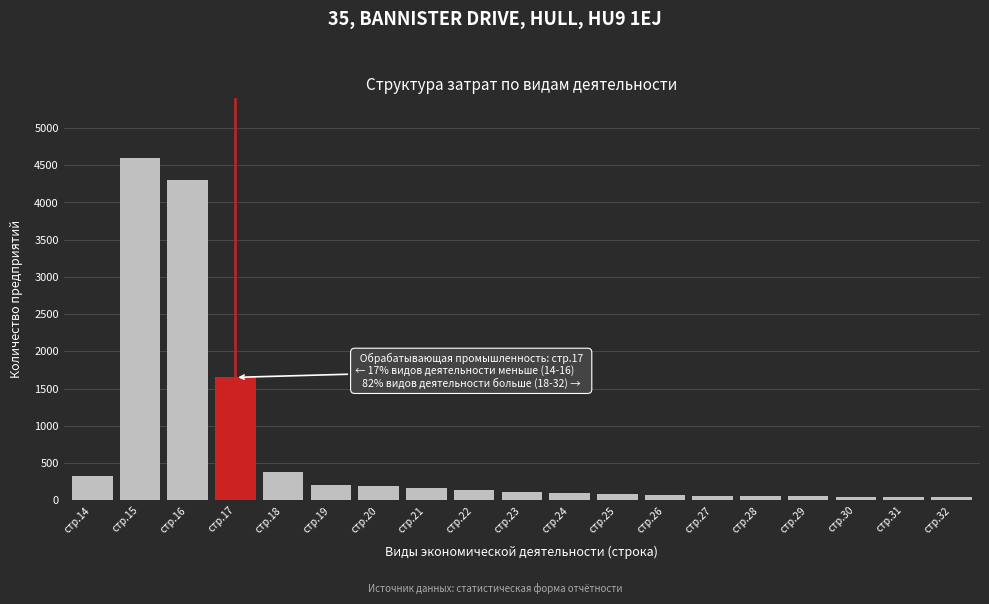

What is the sum of all values?

12598